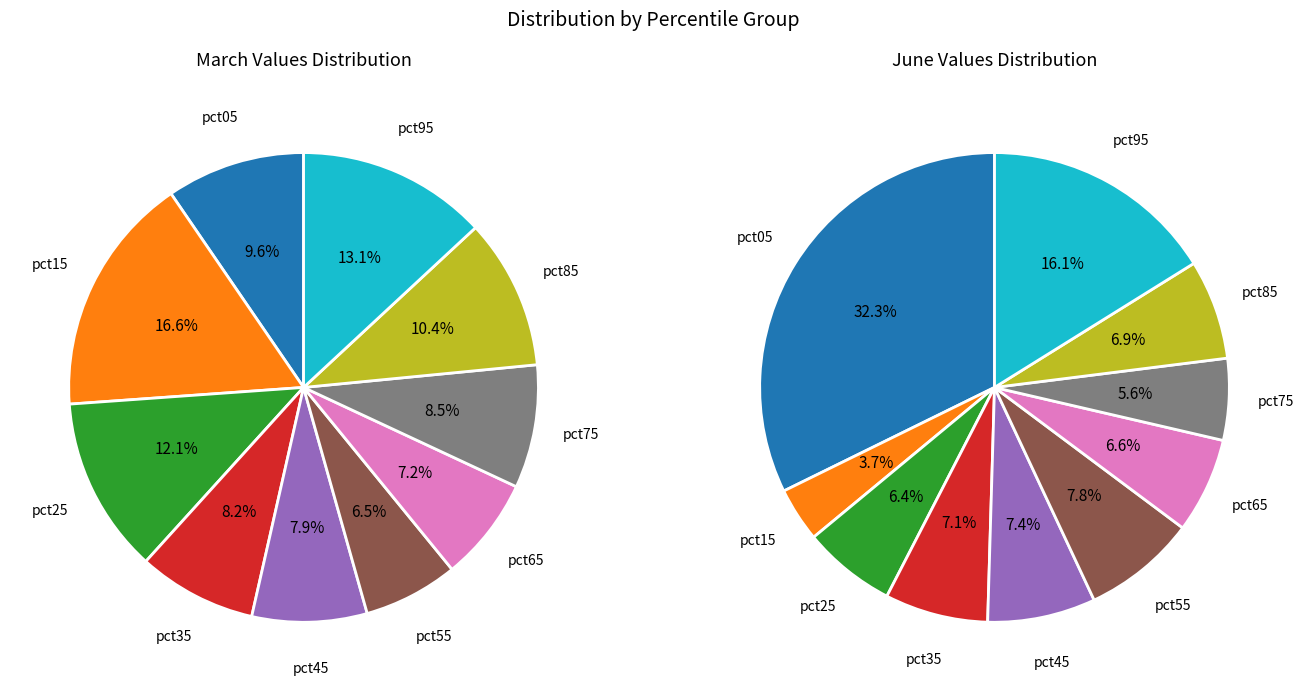

To the nearest percent, what percentage of the pie is 6?

7%